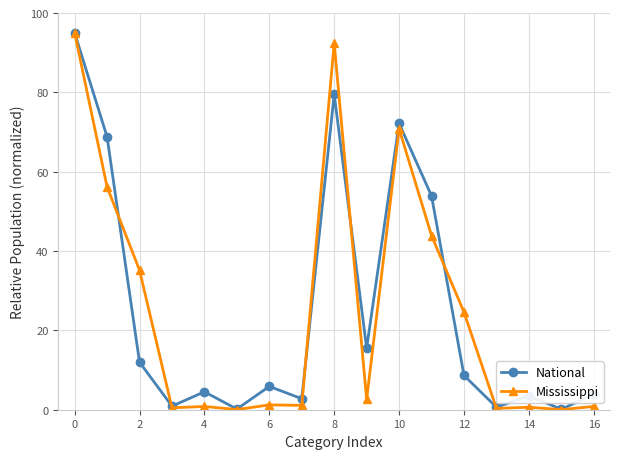

Which series has the largest range (max minus min)?

Mississippi